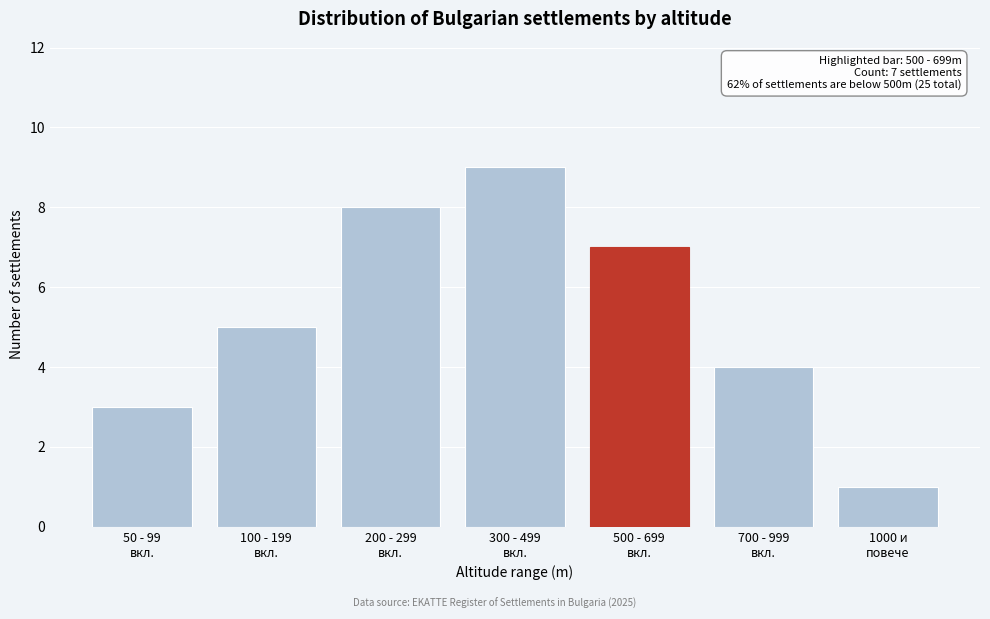

Reading left to right, extract all data points from this chart.

3	5	8	9	7	4	1